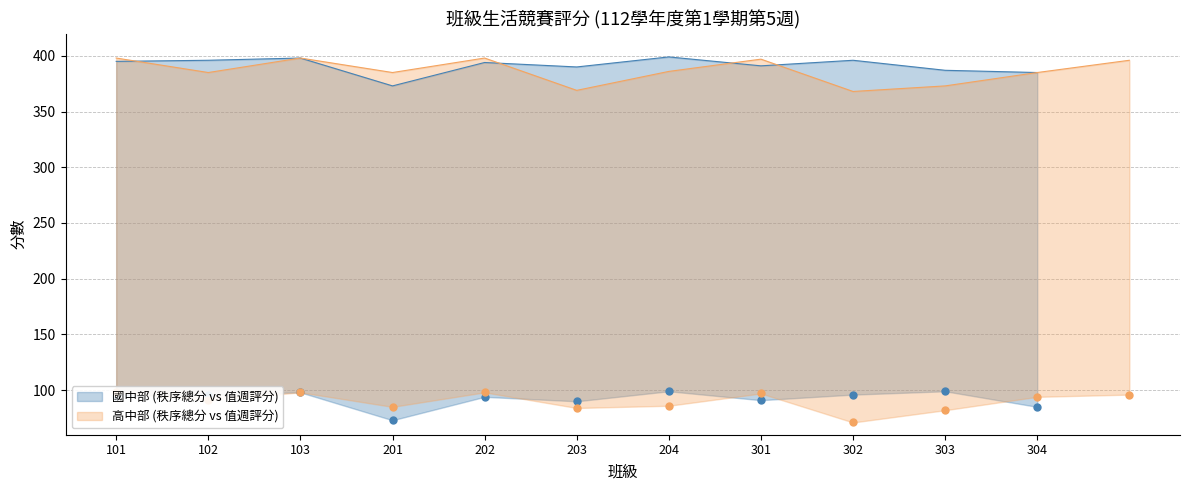

Which label corresponds to the largest value in the chart?

204